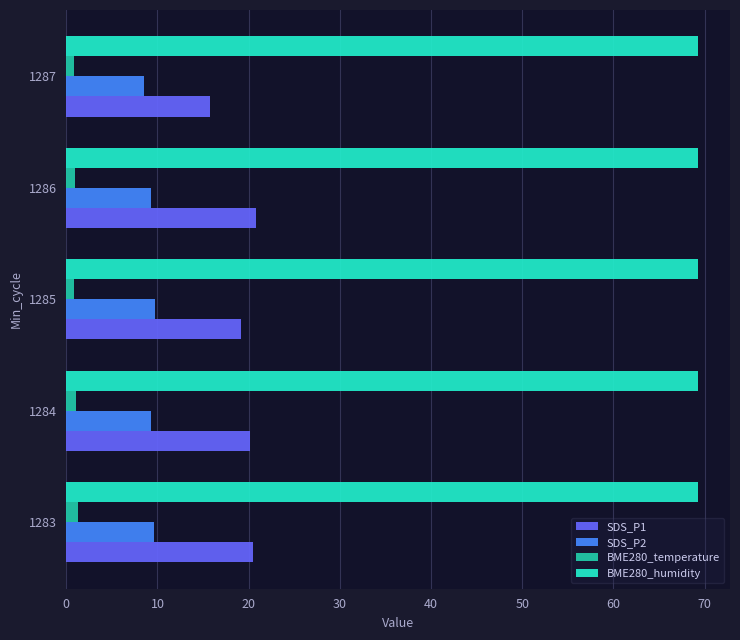

At how many categories does at least one series exceed 38?

5